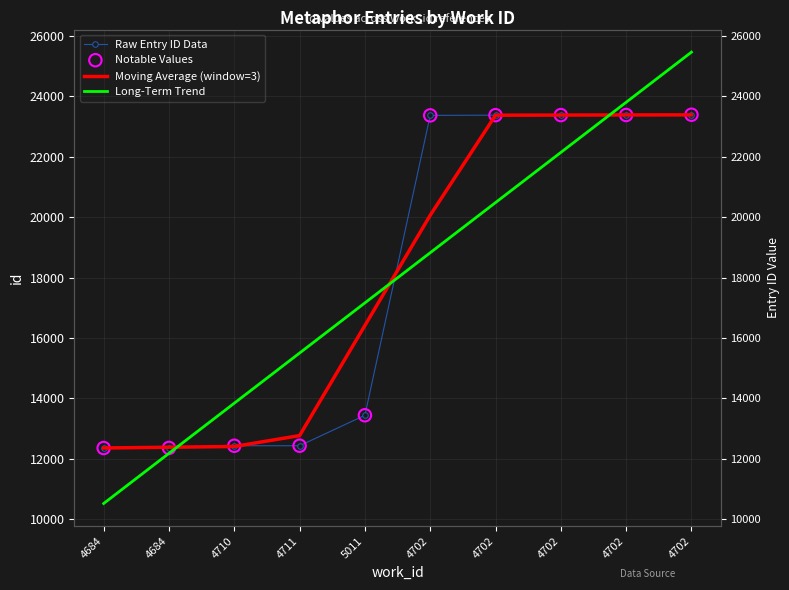

Which series has the largest total across all categories?

Raw Entry ID Data